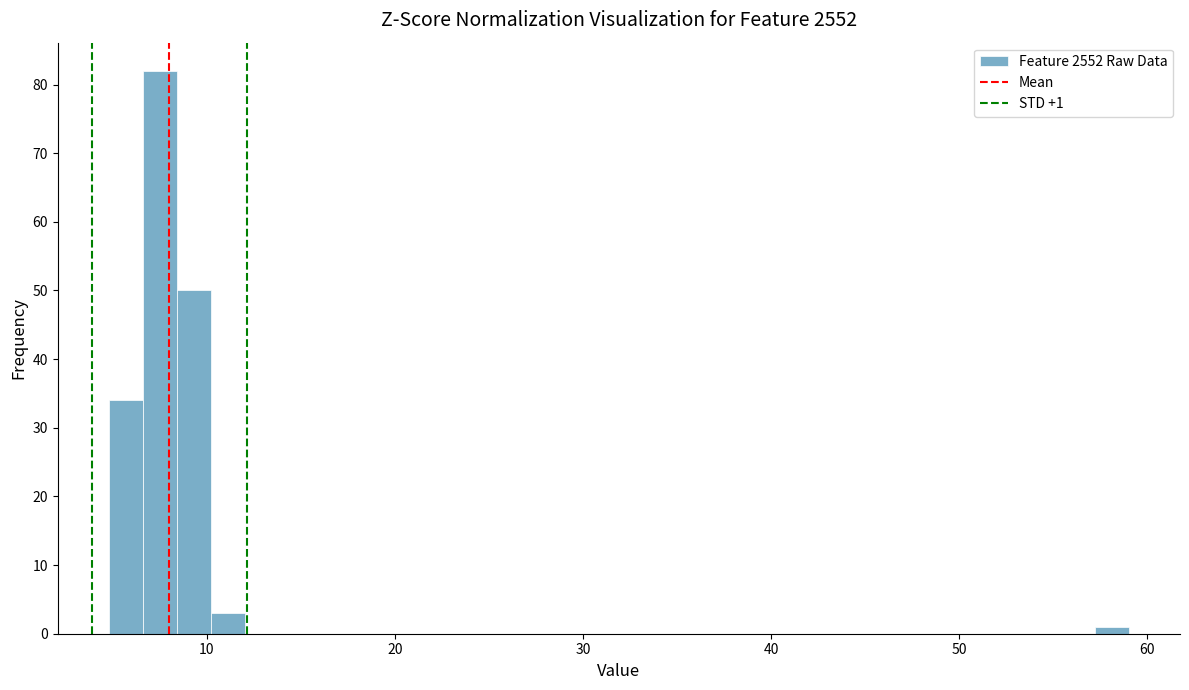

Read against the x-axis, roughly where is the centre of the tallest bar?

7